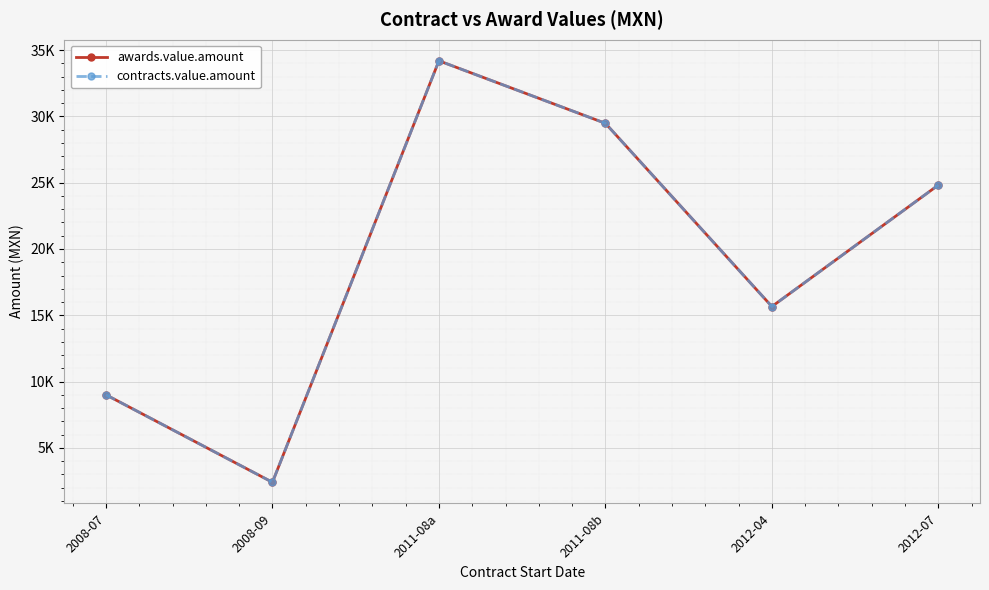

At which category is the sum across all series the highest?

2011-08a